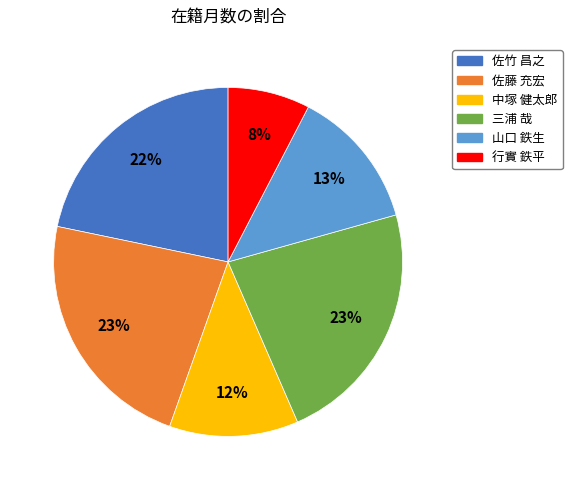

What is the smallest slice in the pie chart?

行實 鉄平